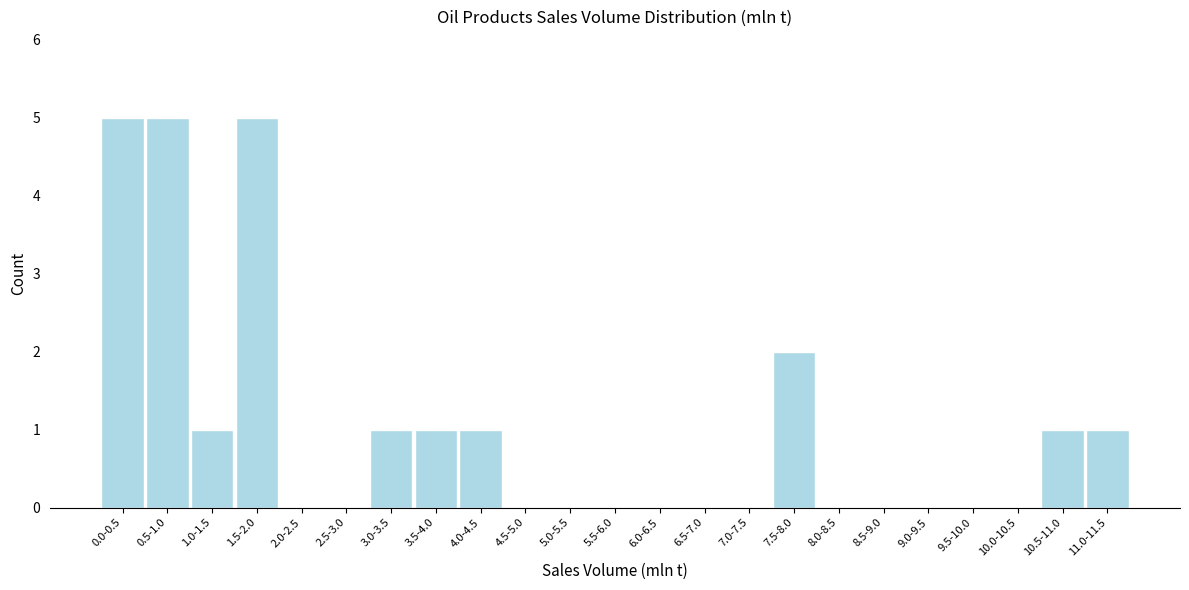

Reading left to right, transcribe all the data shown in this chart.

0.0-0.5=5	0.5-1.0=5	1.0-1.5=1	1.5-2.0=5	2.0-2.5=0	2.5-3.0=0	3.0-3.5=1	3.5-4.0=1	4.0-4.5=1	4.5-5.0=0	5.0-5.5=0	5.5-6.0=0	6.0-6.5=0	6.5-7.0=0	7.0-7.5=0	7.5-8.0=2	8.0-8.5=0	8.5-9.0=0	9.0-9.5=0	9.5-10.0=0	10.0-10.5=0	10.5-11.0=1	11.0-11.5=1